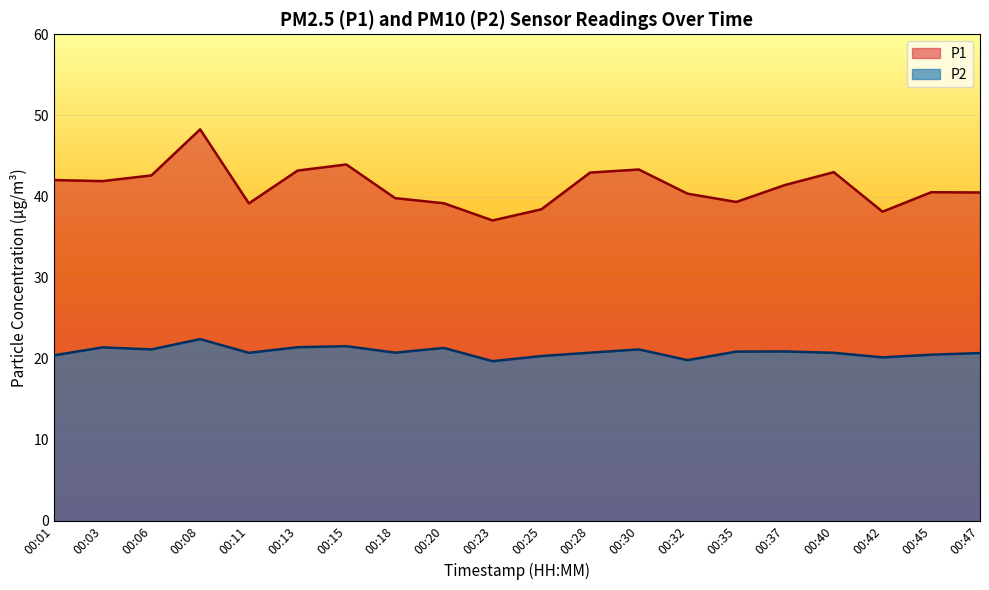

What is the difference between the highest and lowest values at 00:23?

17.3